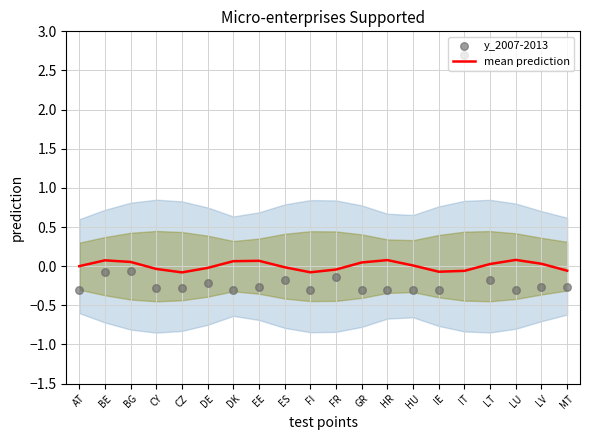

What are all the series names shown in the legend?

mean prediction, y_2007-2013